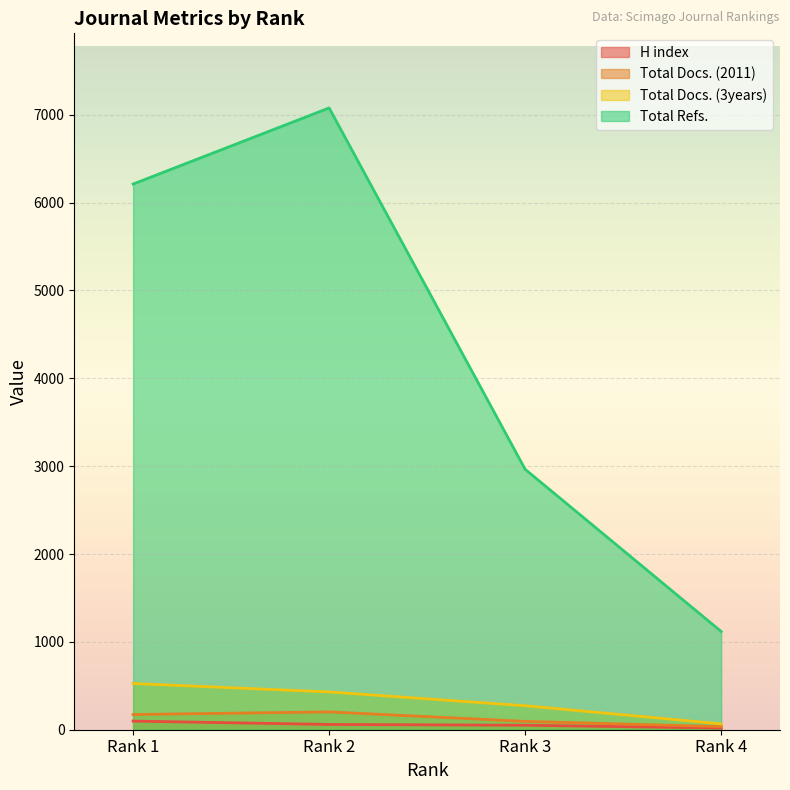

List the labels in order of Total Docs. (2011) value, smallest first.

Rank 4, Rank 3, Rank 1, Rank 2